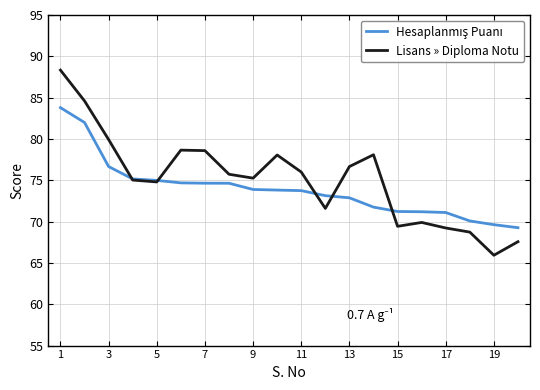

Count the number of categories in the chart.

20